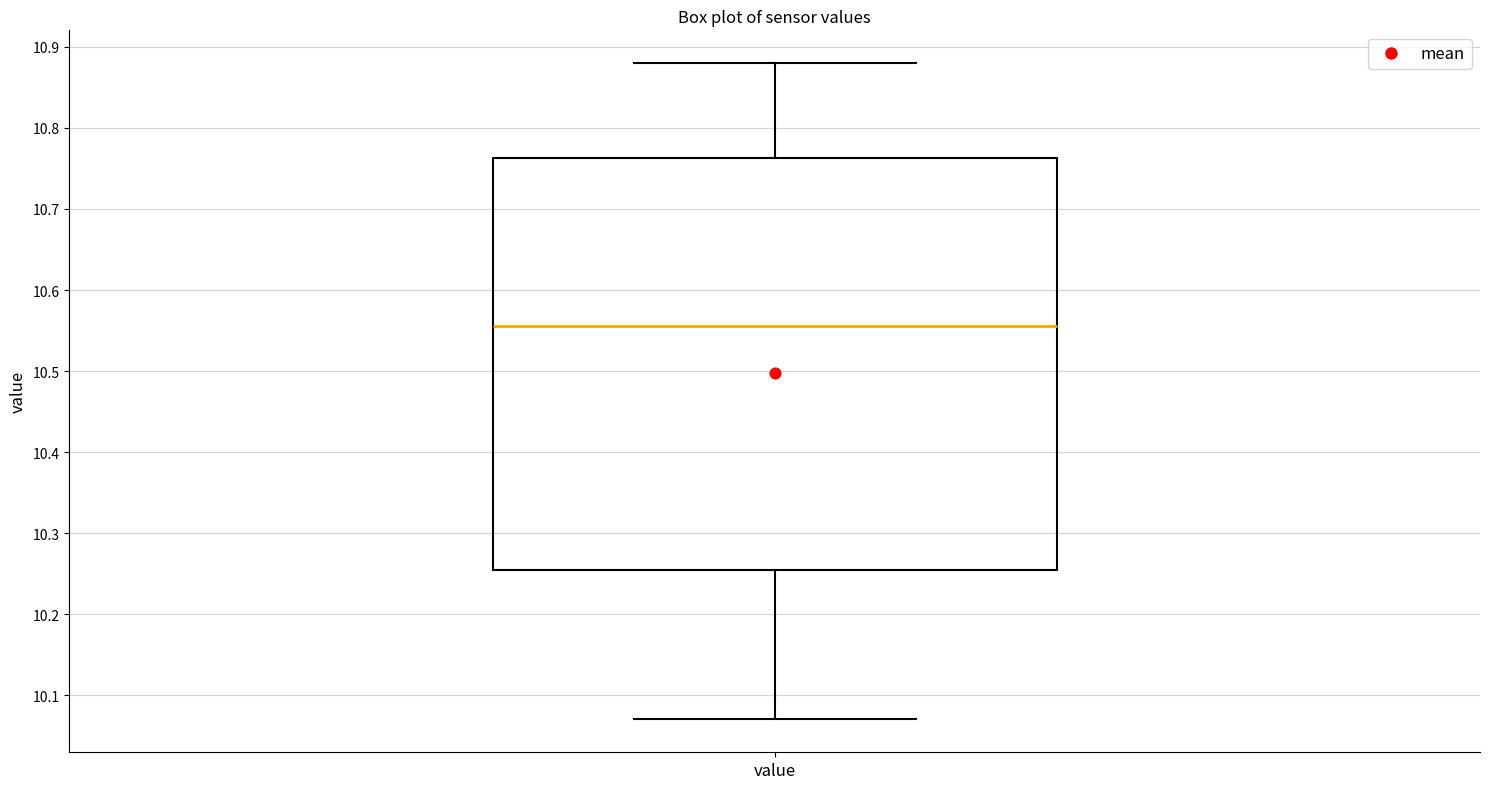

Where is the upper edge of the box for value on the y-axis? The values are not printed on the chart, so give them approximately, as read against the axis.

10.76